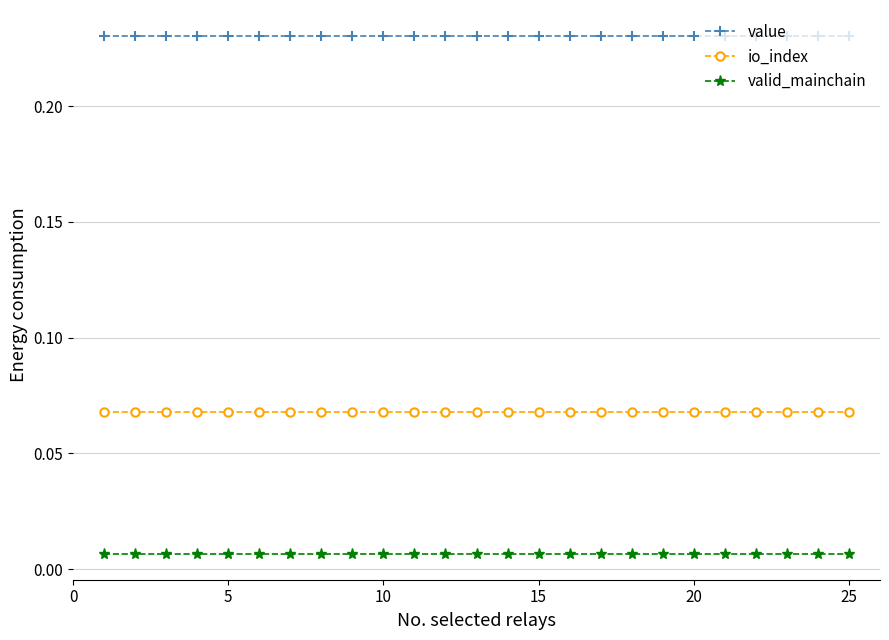

True or false: value and io_index cross at least once.

False